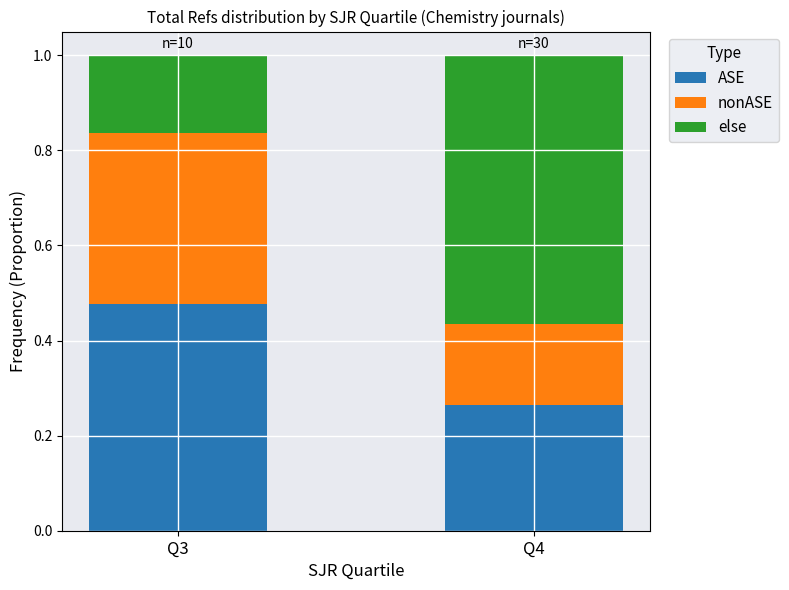

At which label is ASE closest to 0?

Q4